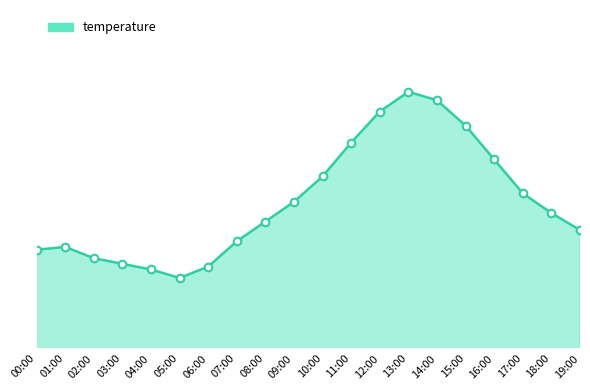

Does the chart have visible grid lines?

No